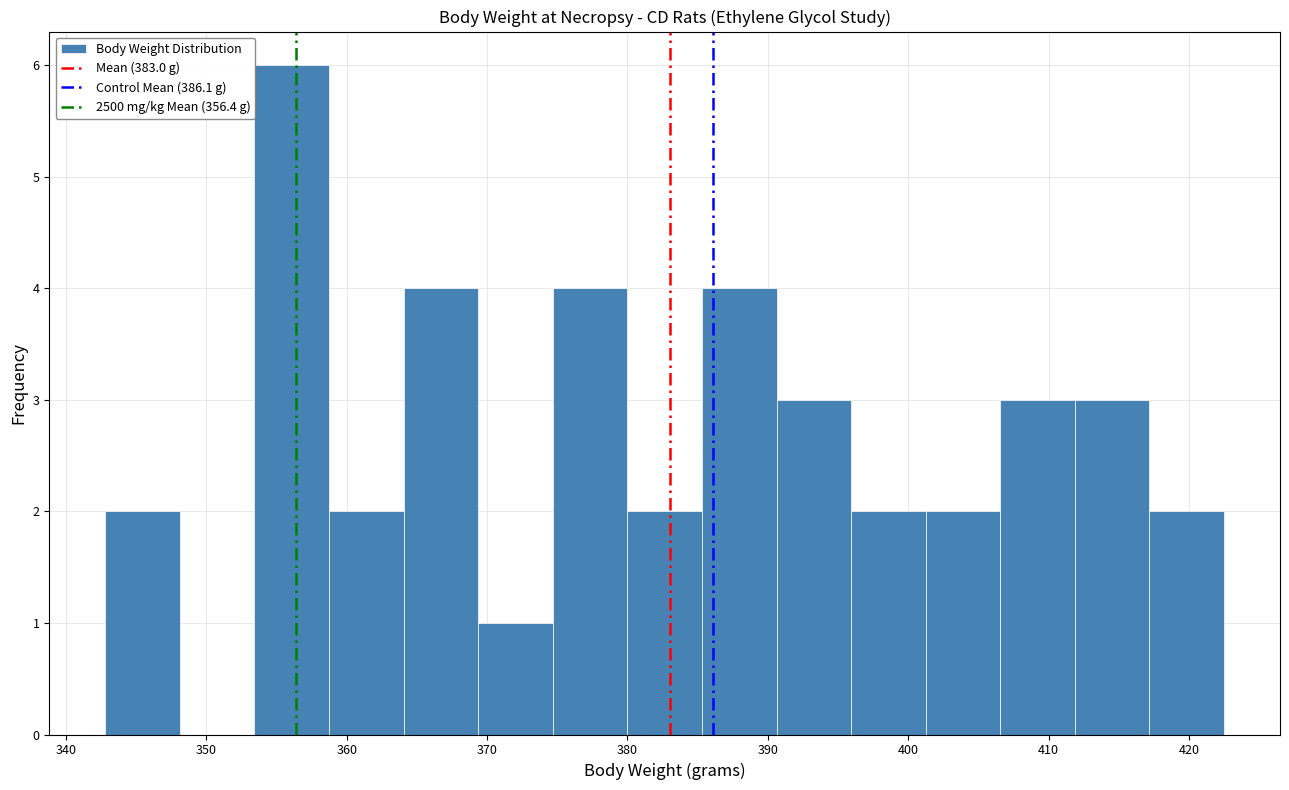

Reading left to right, list every bar in this chart as the range it spans on the x-axis followed by its height. Neither the bar edges nor the heights are printed on the chart, so give them approximately, as read against the axes.

343 to 348: 2
348 to 353: 0
353 to 359: 6
359 to 364: 2
364 to 369: 4
369 to 375: 1
375 to 380: 4
380 to 385: 2
385 to 391: 4
391 to 396: 3
396 to 401: 2
401 to 407: 2
407 to 412: 3
412 to 417: 3
417 to 423: 2